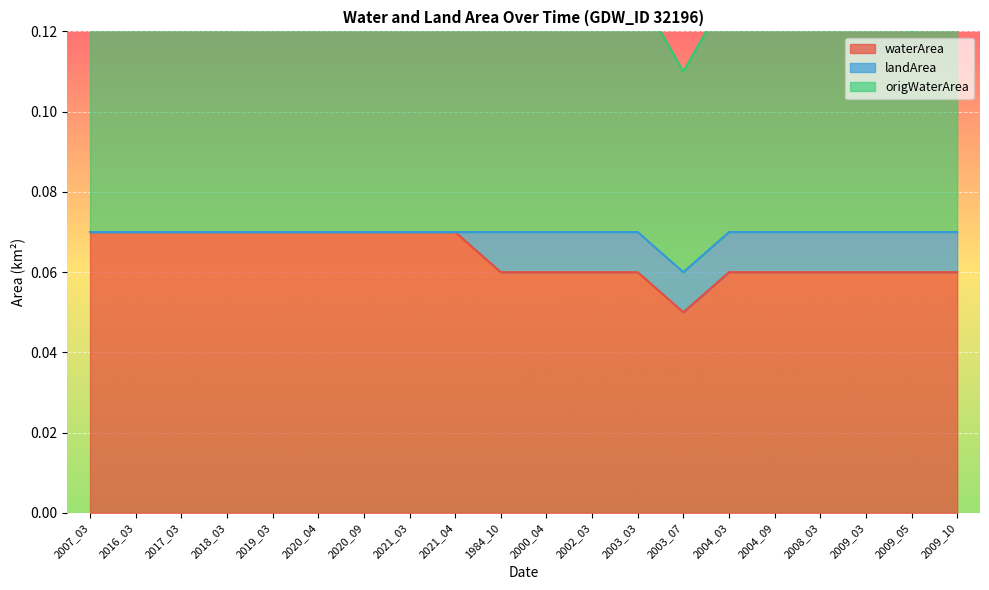

What is the spread (max minus min) of values at 2007_03?

0.1